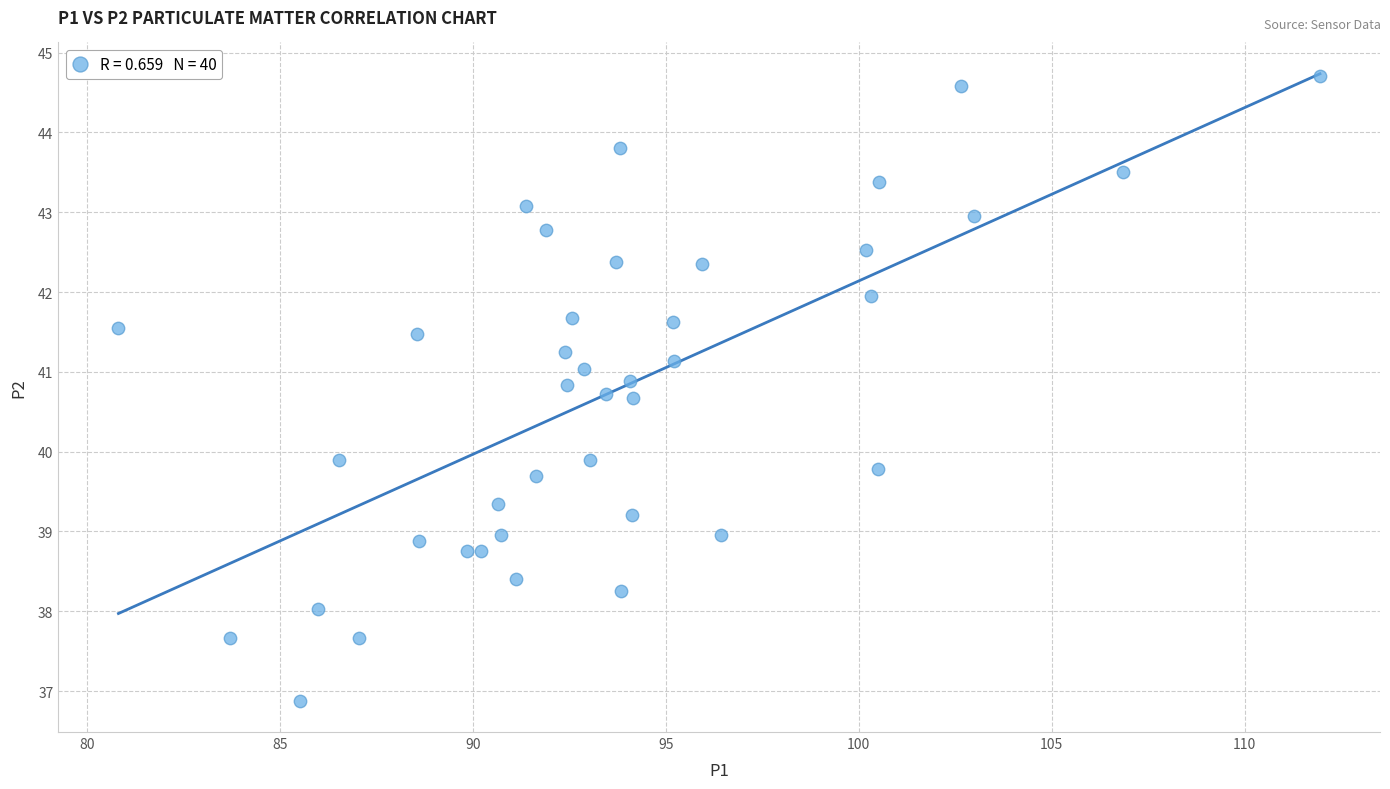

What is the range of X values (max minus min)?

31.1